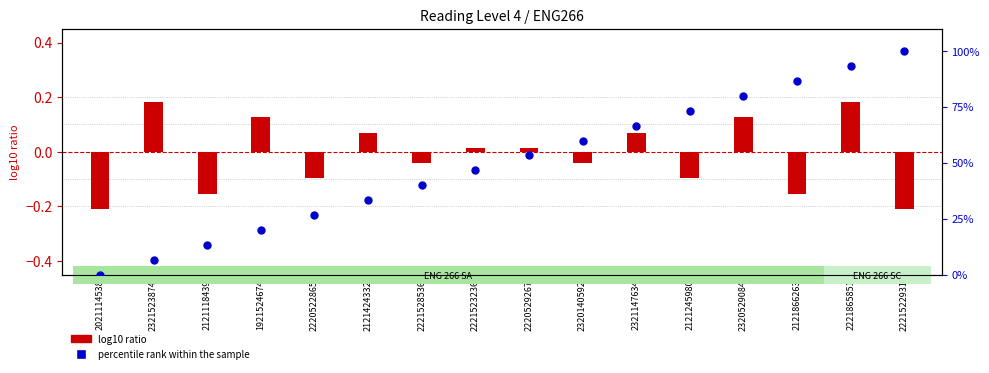

Which series has the widest spread of Y values?

percentile rank within the sample